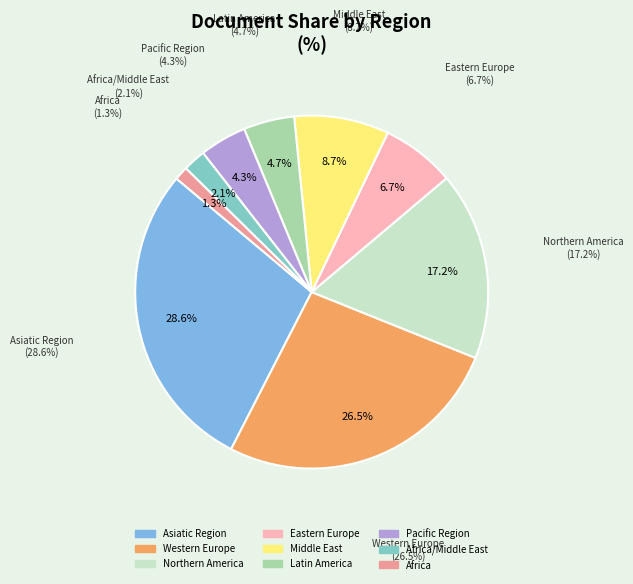

To the nearest percent, what is the difference between the Africa/Middle East and Asiatic Region slice percentages?

26%